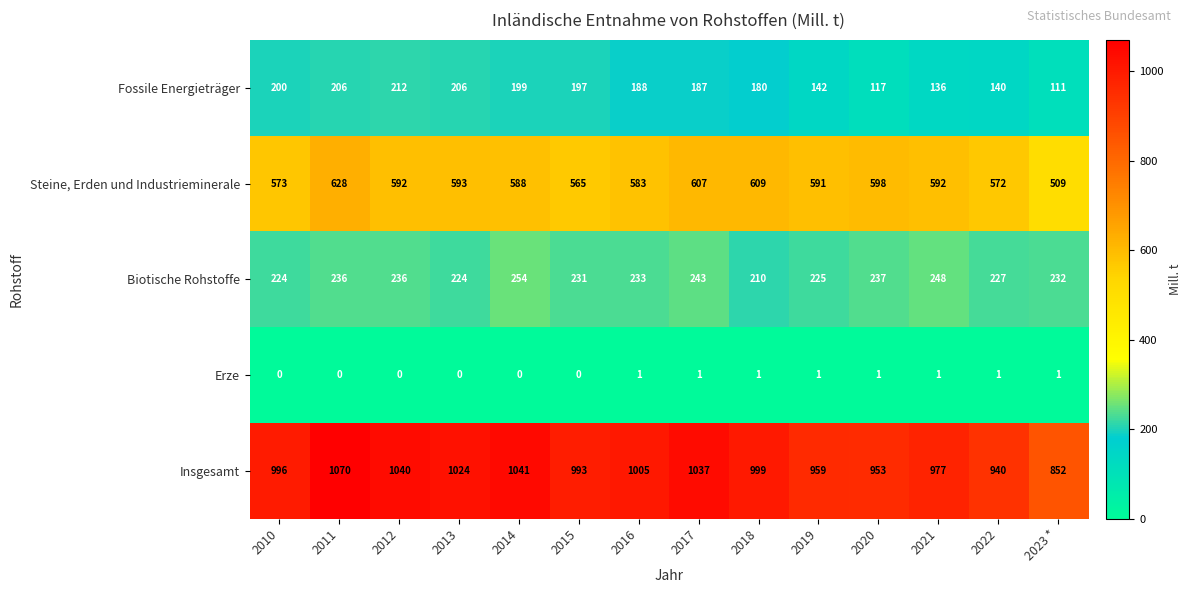

Which label corresponds to the largest value in the chart?

2011